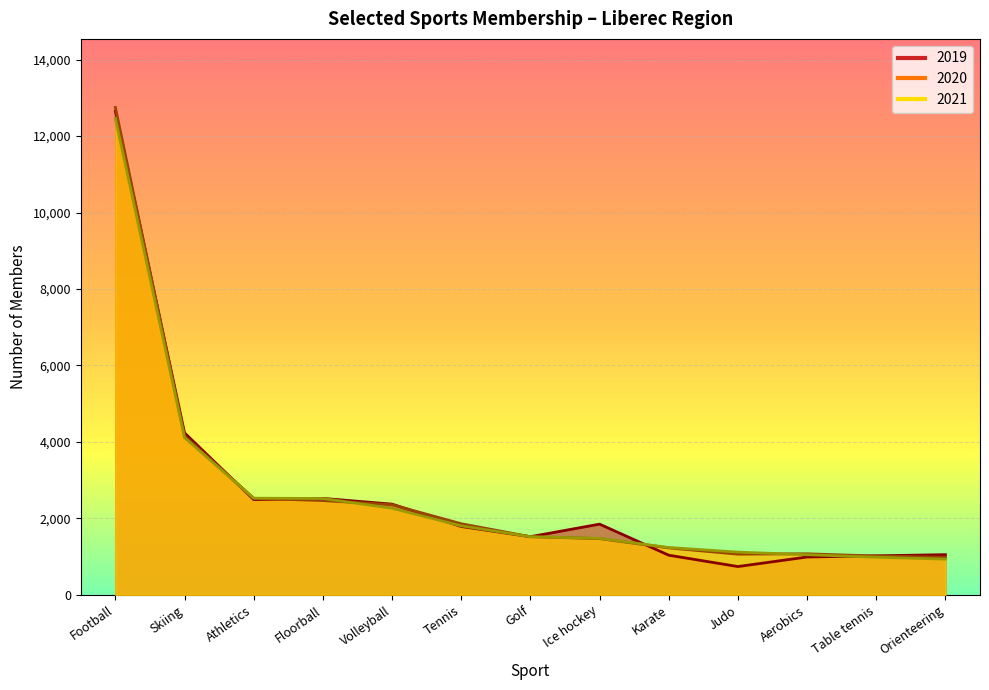

Reading left to right, extract all data points from this chart.

2019: 12647	4237	2492	2523	2373	1788	1521	1850	1037	740	990	1021	1051
2020: 12751	4155	2526	2466	2358	1860	1521	1471	1228	1064	1074	1015	983
2021: 12466	4113	2528	2521	2265	1805	1521	1478	1238	1118	1050	984	934